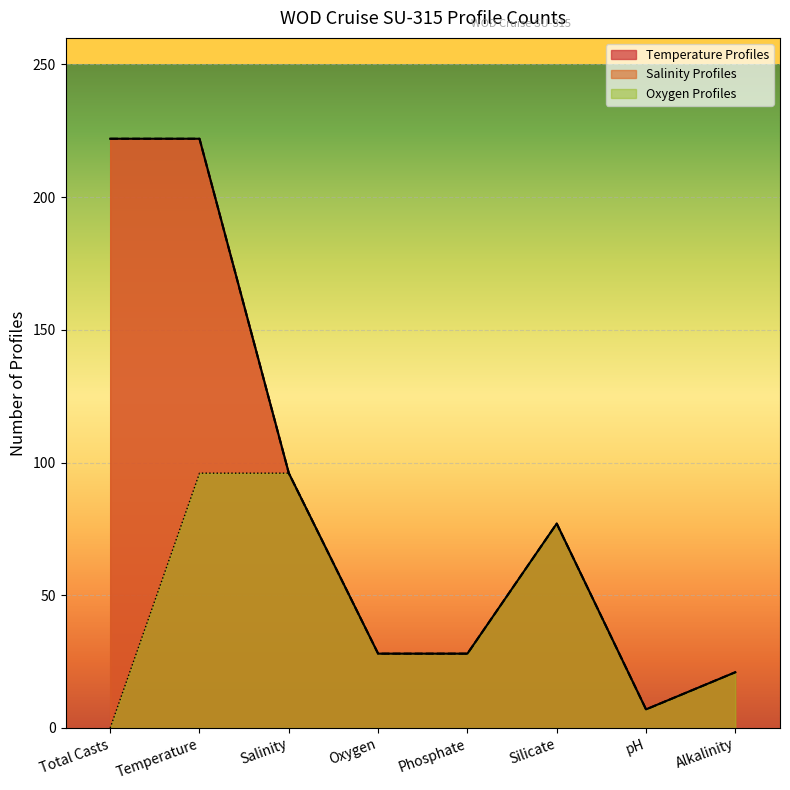

What is the label of the 1st point from the right?

Alkalinity